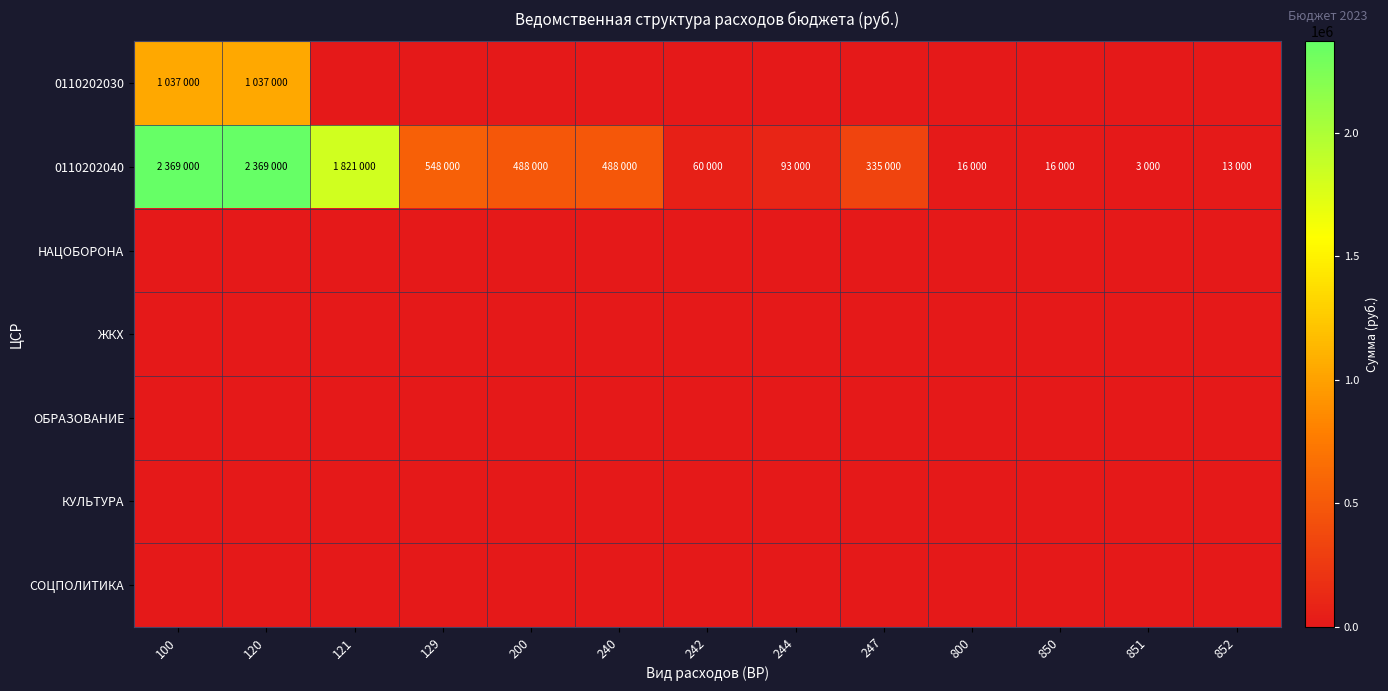

How many series are shown in this chart?

7